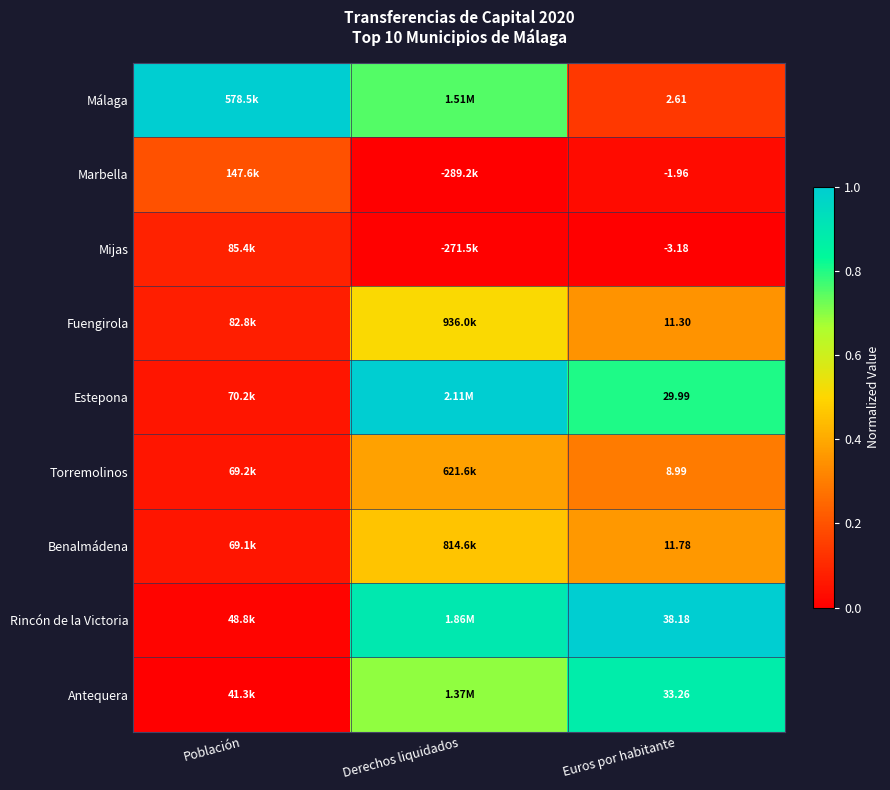

The value of Mijas at Derechos liquidados is 0.0. True or false?

False